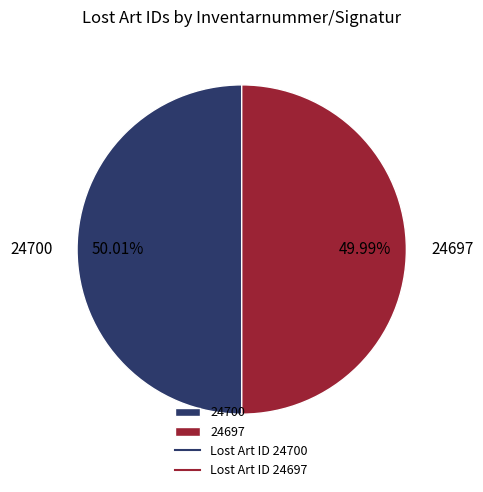

To the nearest percent, what is the average slice percentage?

50%